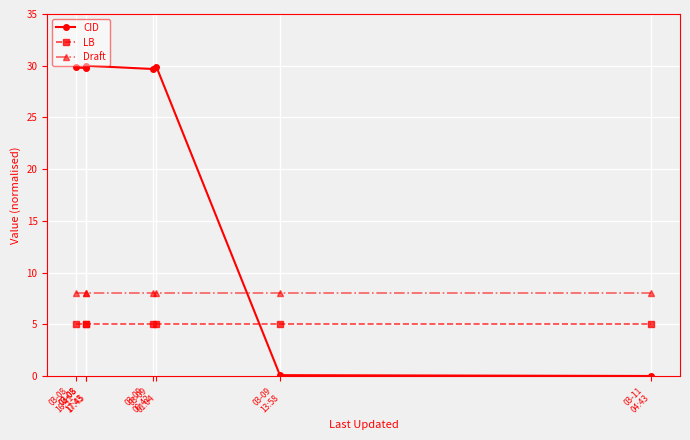

Which series has the largest range (max minus min)?

CID